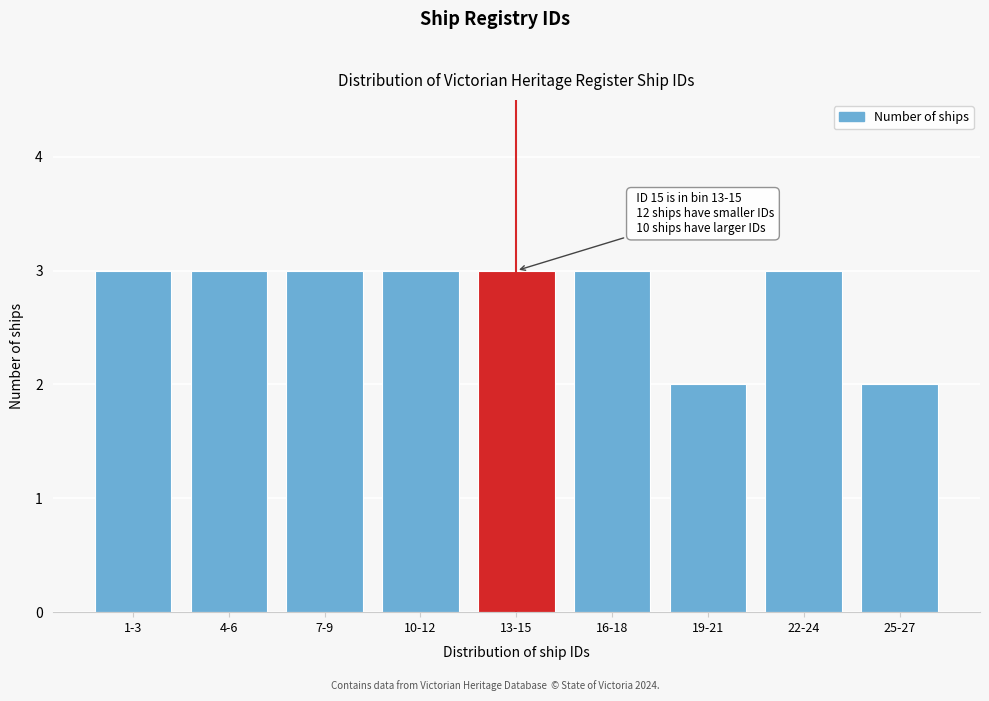

Reading left to right, list all the values displayed in this chart.

1-3=3	4-6=3	7-9=3	10-12=3	13-15=3	16-18=3	19-21=2	22-24=3	25-27=2